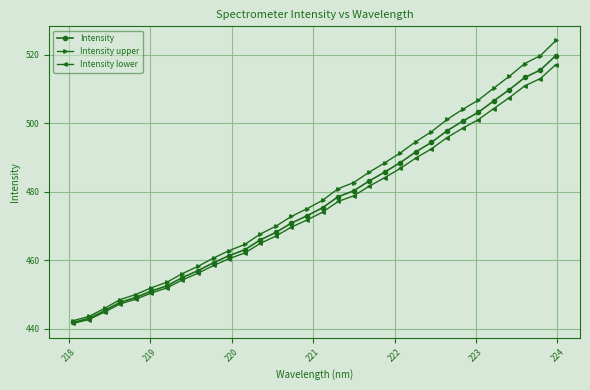

What is the value of the Intensity point at the 14th from the left?

468.1